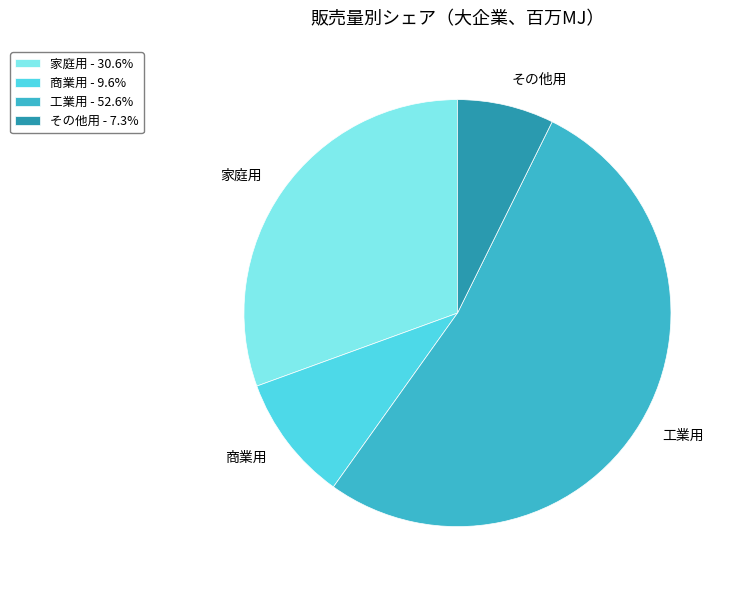

What is the largest slice in the pie chart?

工業用